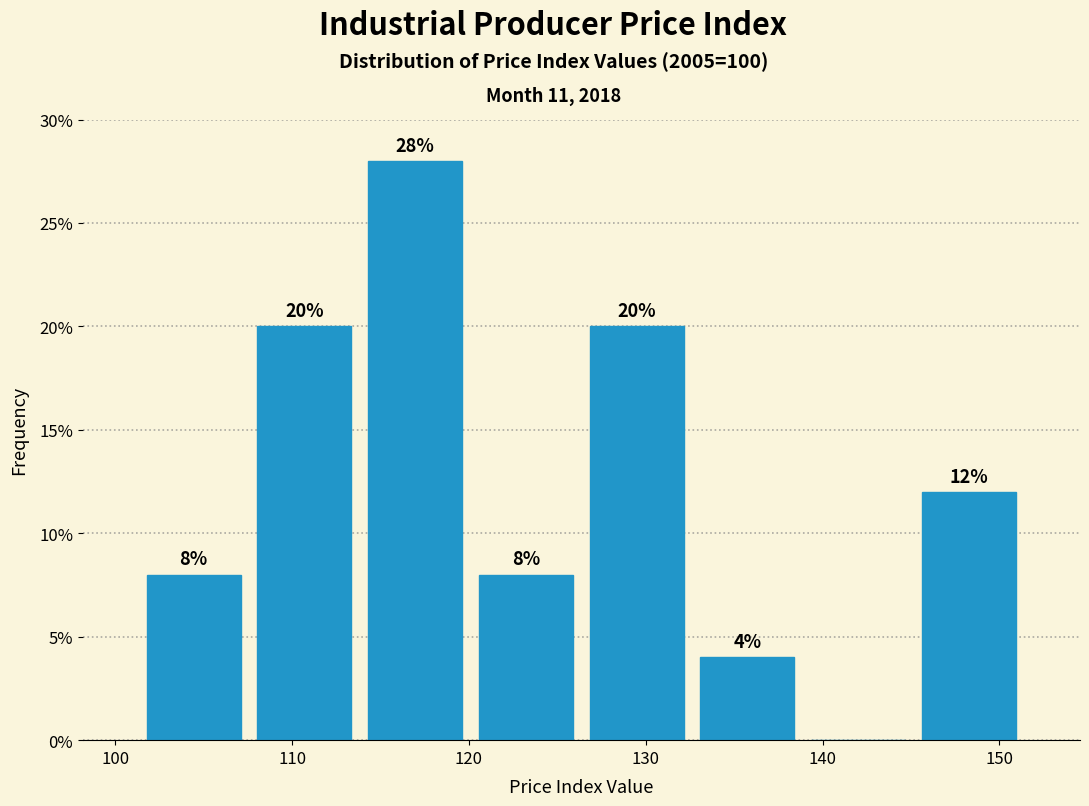

Over which range of the x-axis is the bar tallest?

114 to 120